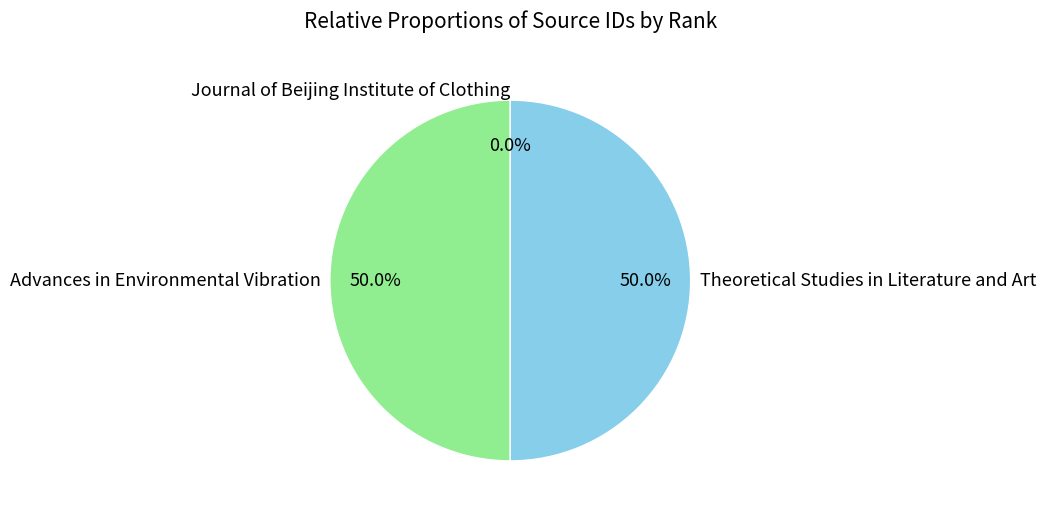

What portion of the pie excludes Theoretical Studies in Literature and Art?

50.0%